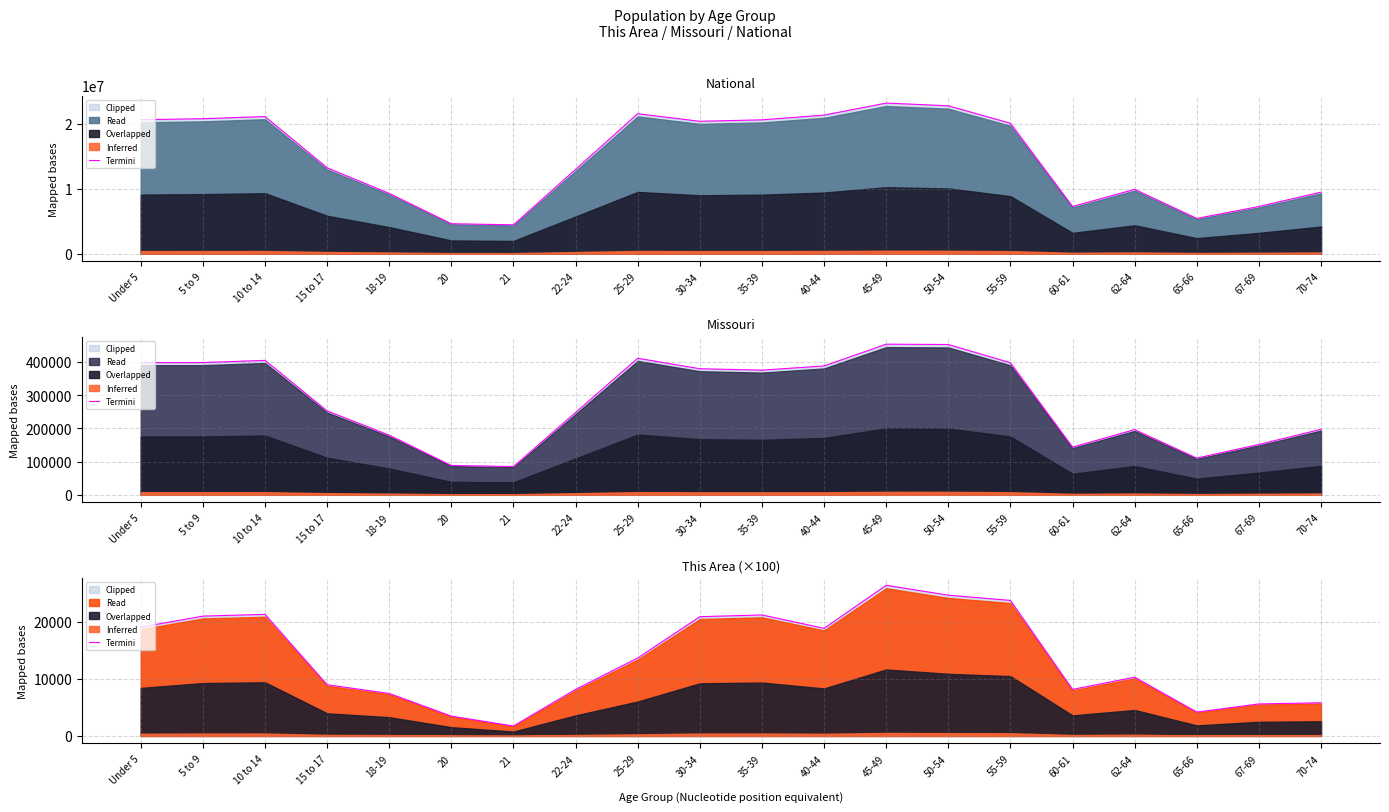

Reading left to right, transcribe all the data shown in this chart.

19074	21012	21318	8976	7446	3468	1734	8160	13668	20910	21216	18870	26418	24684	23766	8160	10302	4182	5610	5814